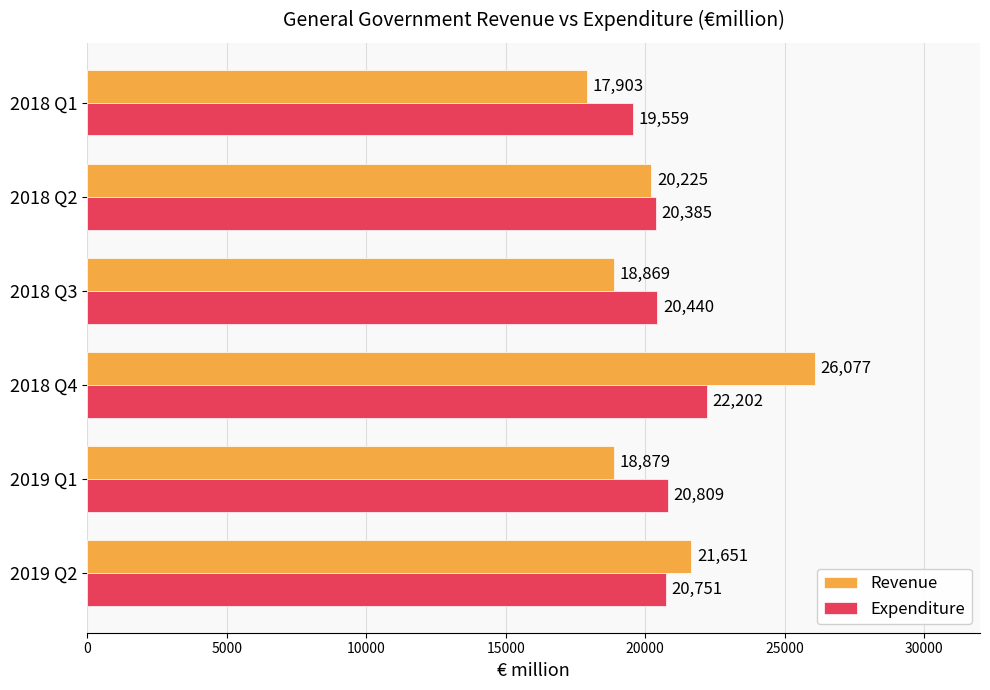

Read the Expenditure value at 2018 Q3, to the nearest 10.

20440